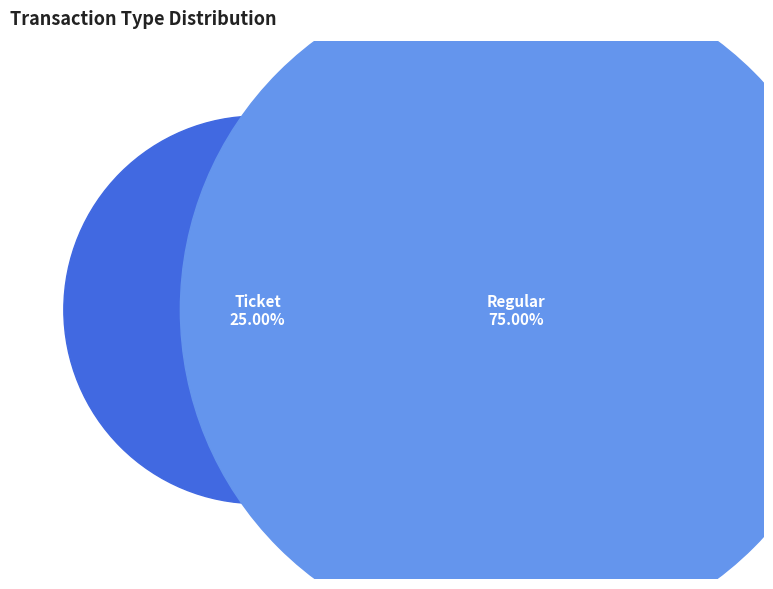

Rank the categories by value from lowest to highest.

Ticket, Regular